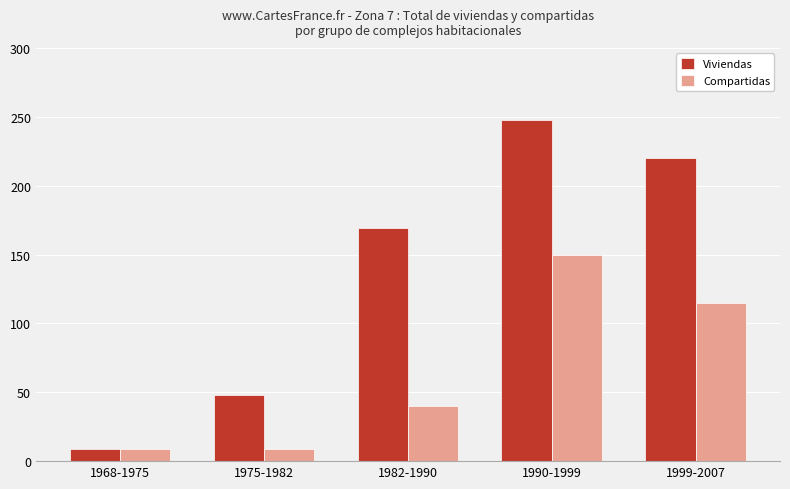

What is the minimum value for Viviendas?

9